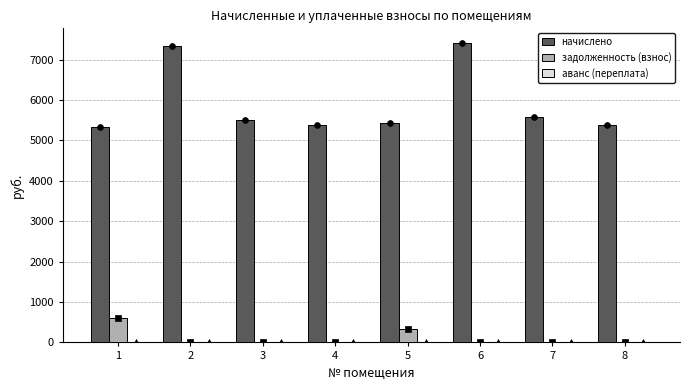

At how many categories does at least one series exceed 3205?

8